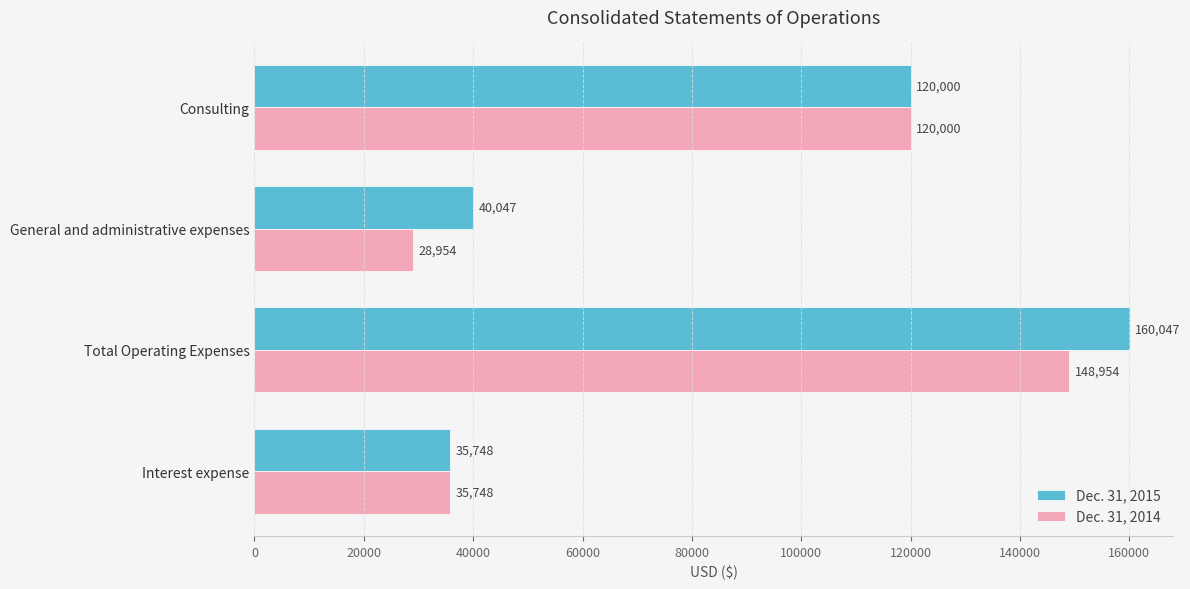

Between Consulting and Total Operating Expenses, which series saw the biggest shift?

Dec. 31, 2015